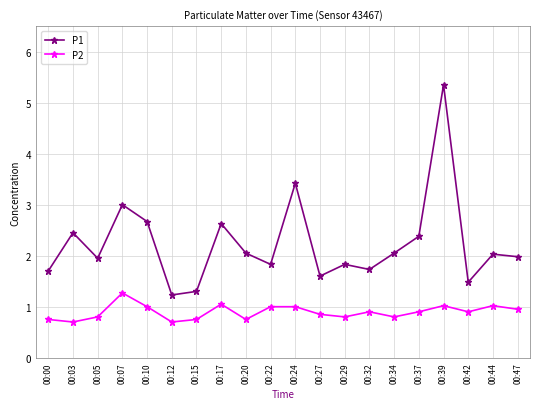

What is the difference between the maximum and minimum values in the P1 series?

4.1